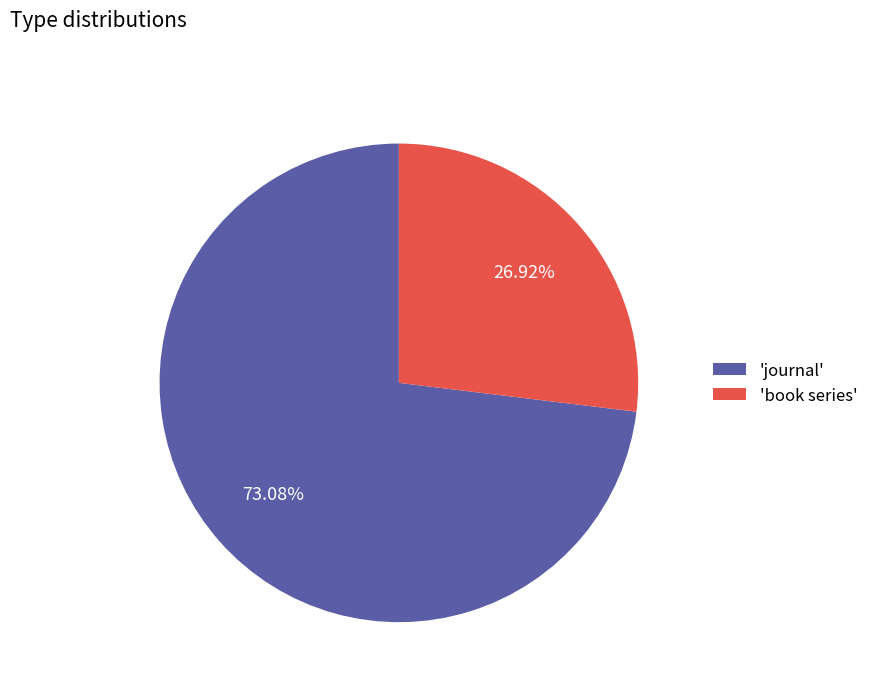

Combined, do 'journal' and 'book series' account for over 50%?

Yes